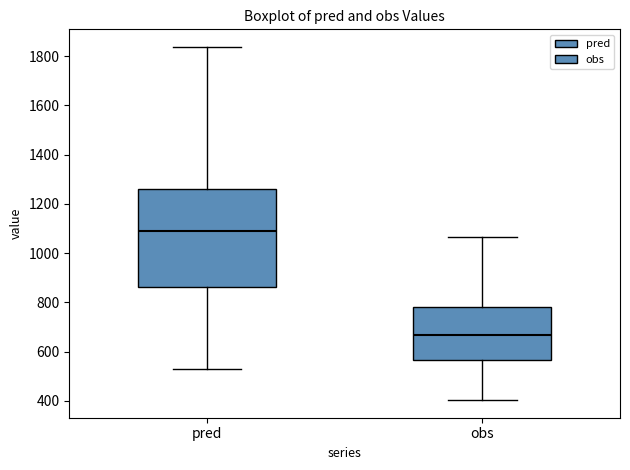

Where does the upper whisker of the box for pred end on the y-axis? The values are not printed on the chart, so give them approximately, as read against the axis.

1840